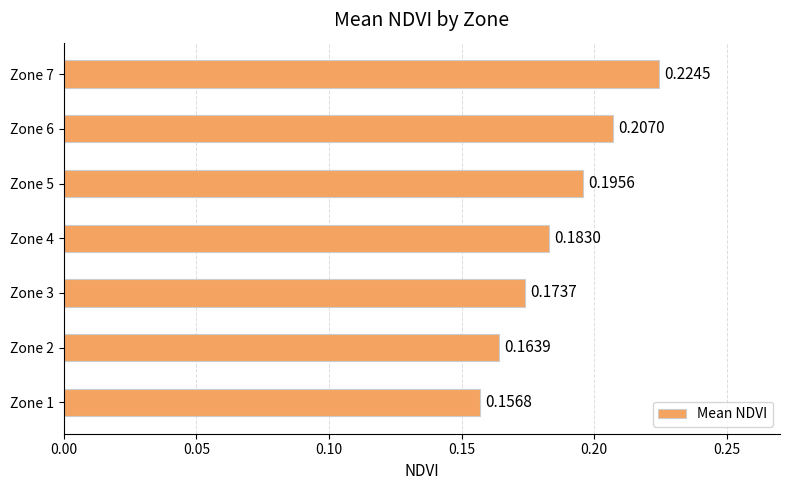

What is the sum of the values at Zone 3 and Zone 1?

0.3